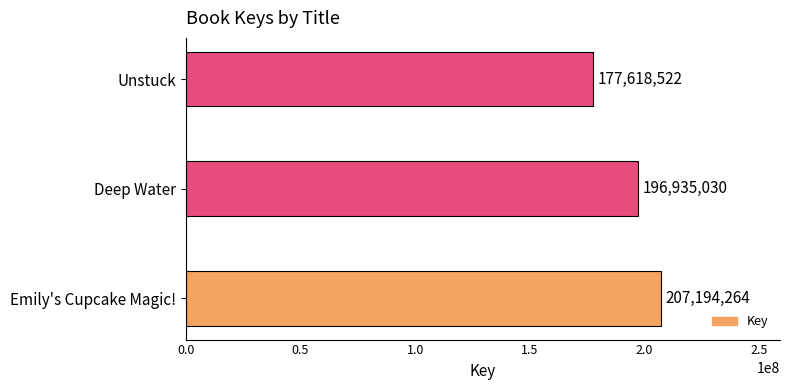

What is the difference between the maximum and minimum values?

29575742